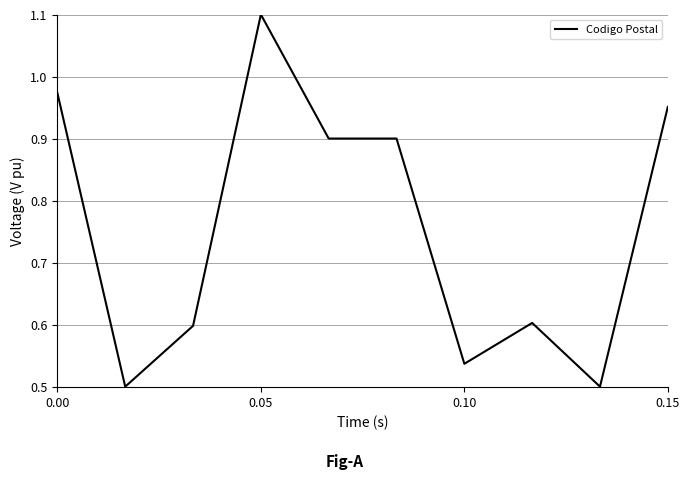

What is the maximum value shown in the chart?

1.1